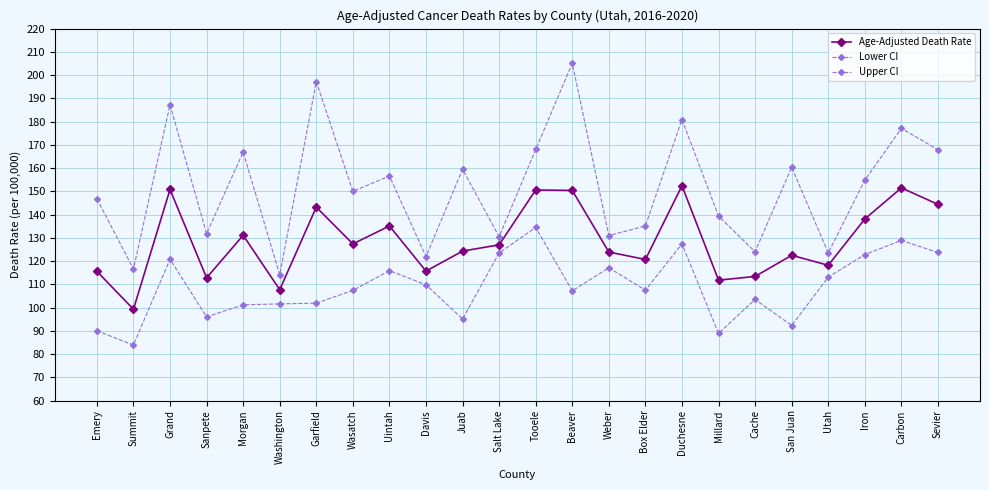

How many values in the Age-Adjusted Death Rate series are below 127?

12